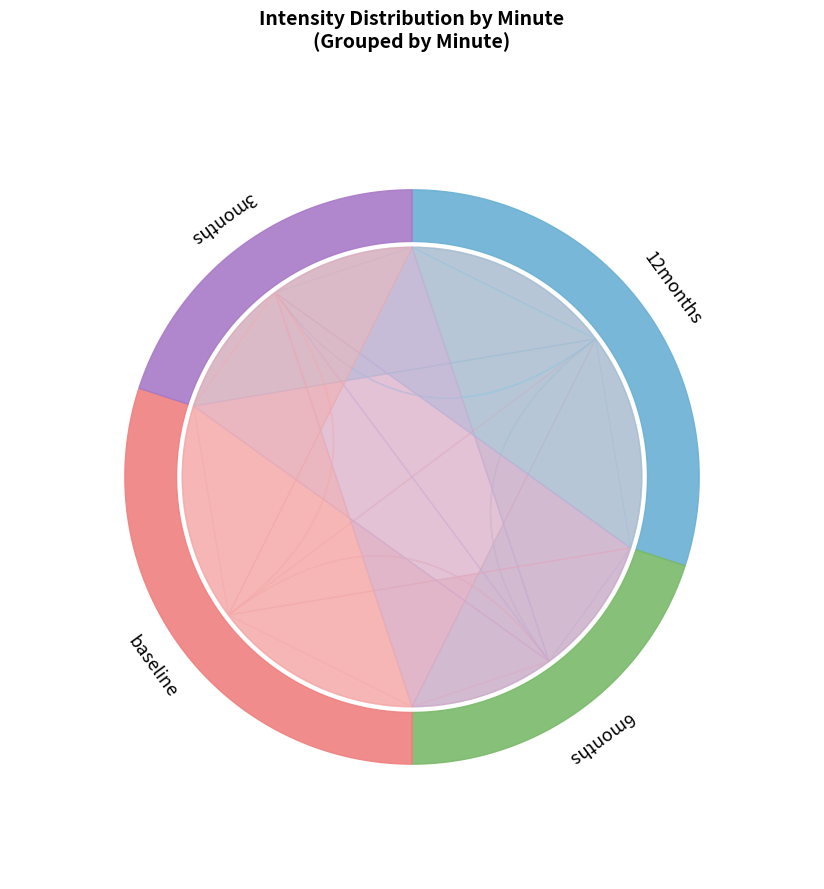

To the nearest percent, what is the average slice percentage?

25%